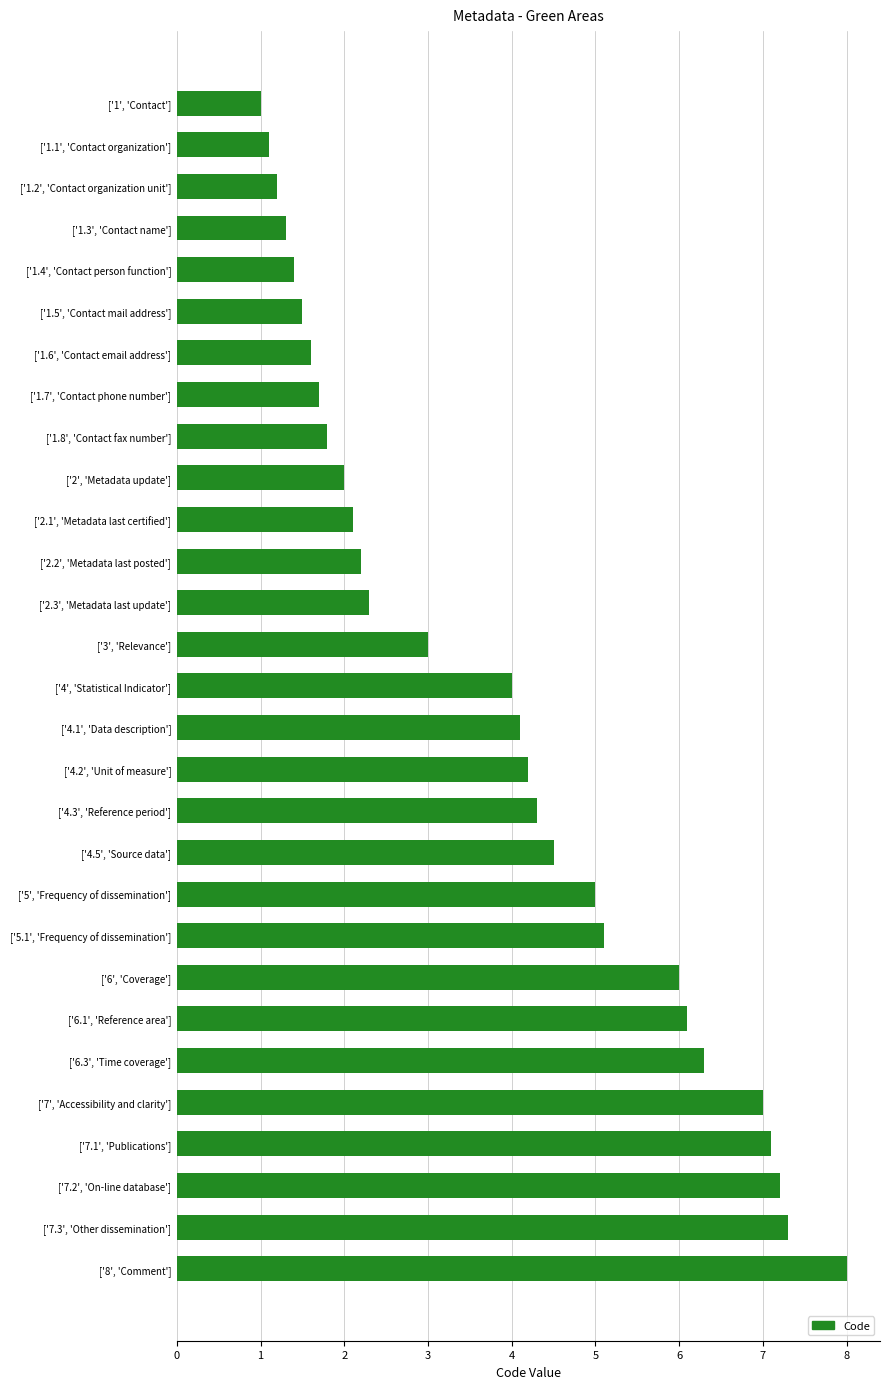

What is the difference between the maximum and minimum values?

7.0